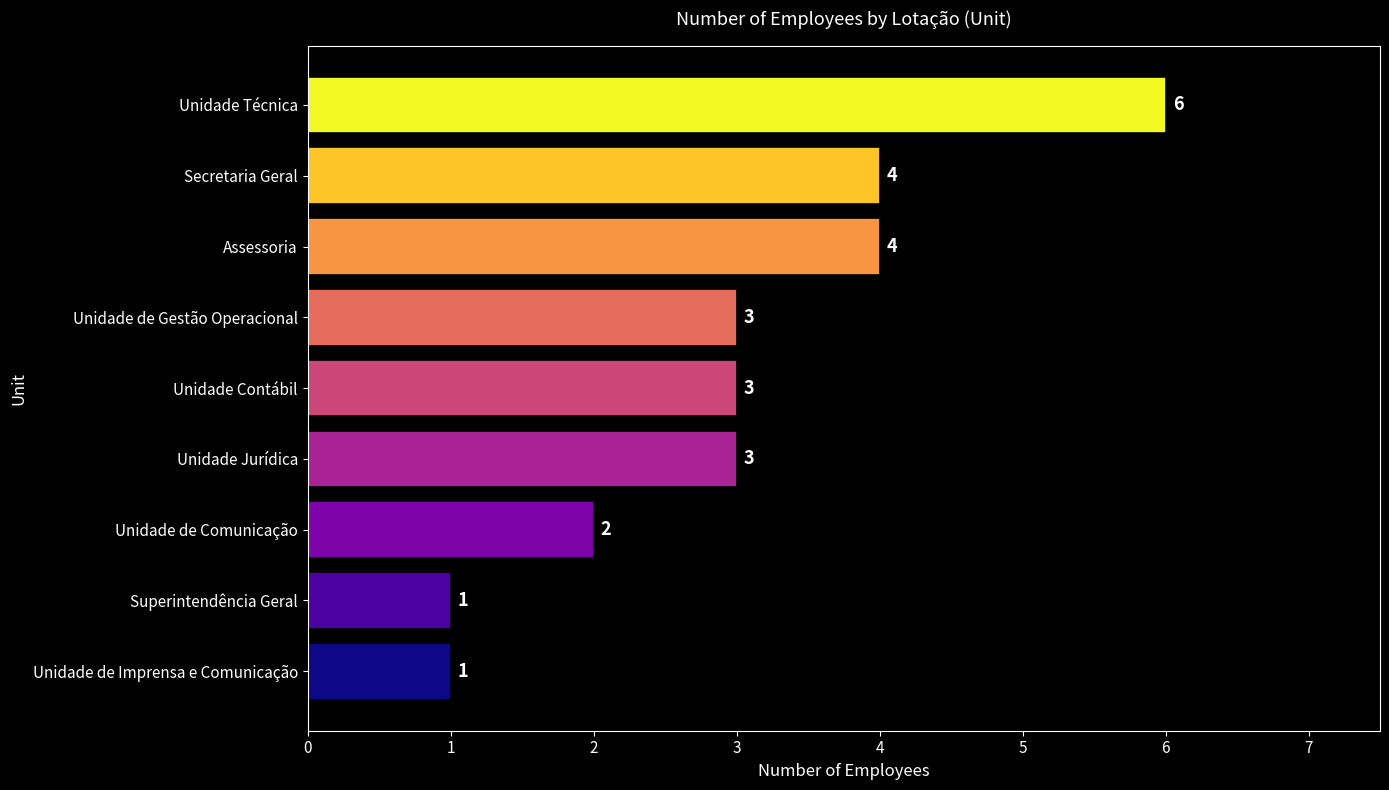

What is the greatest value displayed?

6